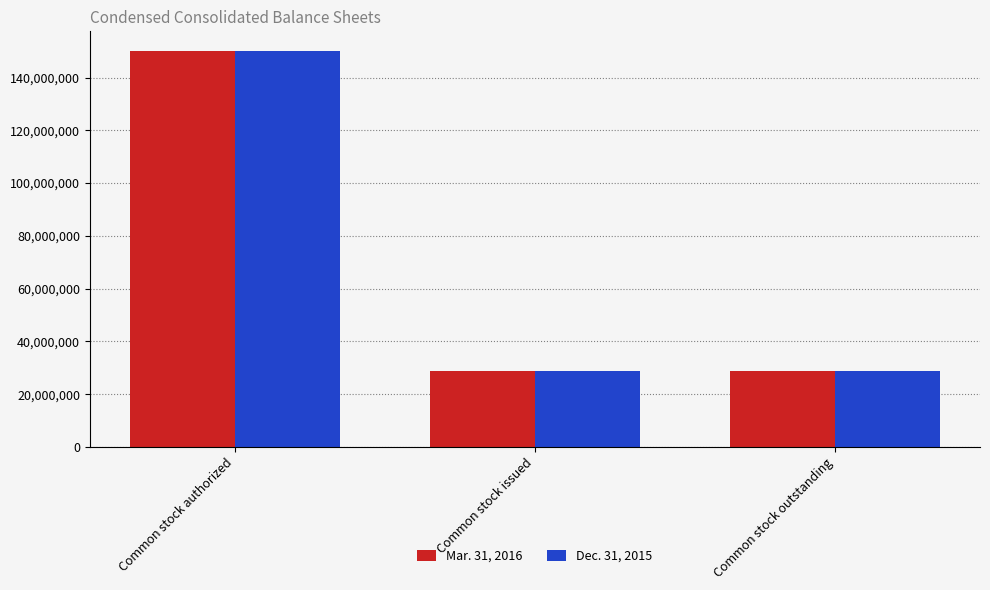

At which category is the sum across all series the highest?

Common stock authorized